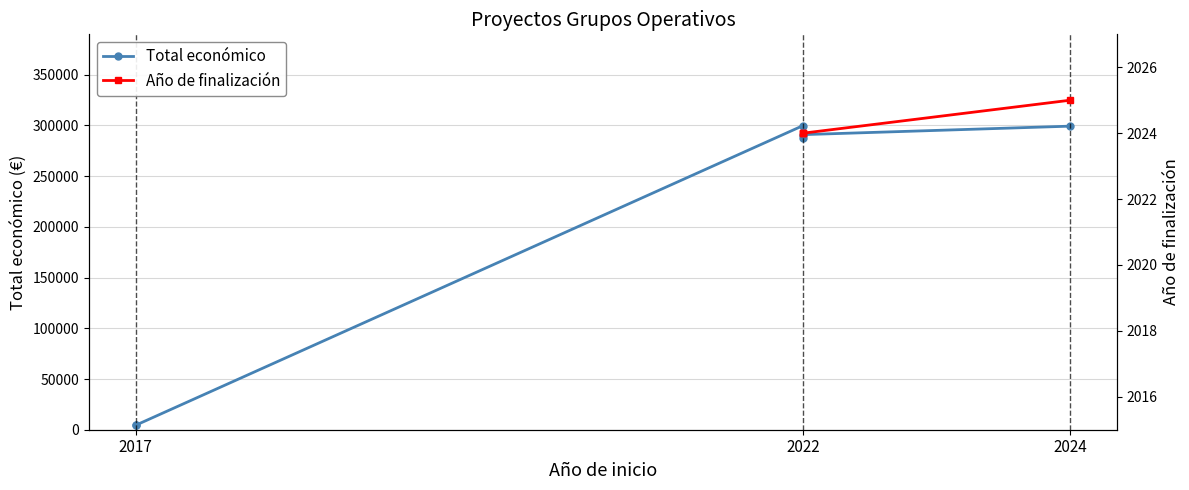

True or false: Total económico and Año de finalización cross at least once.

False